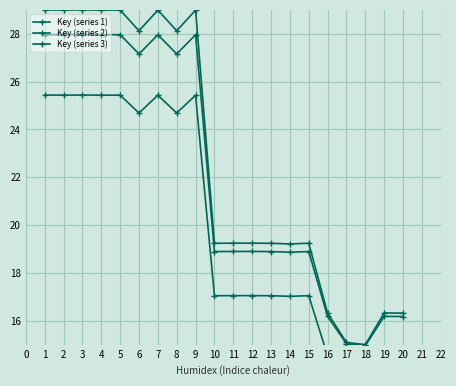

Where is the first local maximum for Key (series 3)?

3